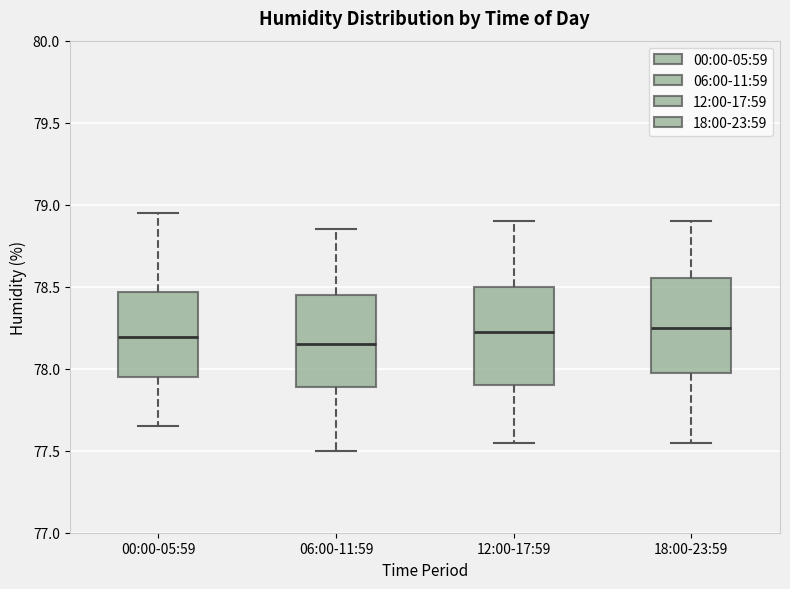

Reading left to right, read every box against the y-axis: the position of its median line, the range the box covers, and the ends of its whiskers. The values are not printed on the chart, so give them approximately, as read against the axis.

00:00-05:59: median 78.20, box 77.95 to 78.45, whiskers 77.65 to 78.95
06:00-11:59: median 78.15, box 77.90 to 78.45, whiskers 77.50 to 78.85
12:00-17:59: median 78.25, box 77.90 to 78.50, whiskers 77.55 to 78.90
18:00-23:59: median 78.25, box 78.00 to 78.55, whiskers 77.55 to 78.90